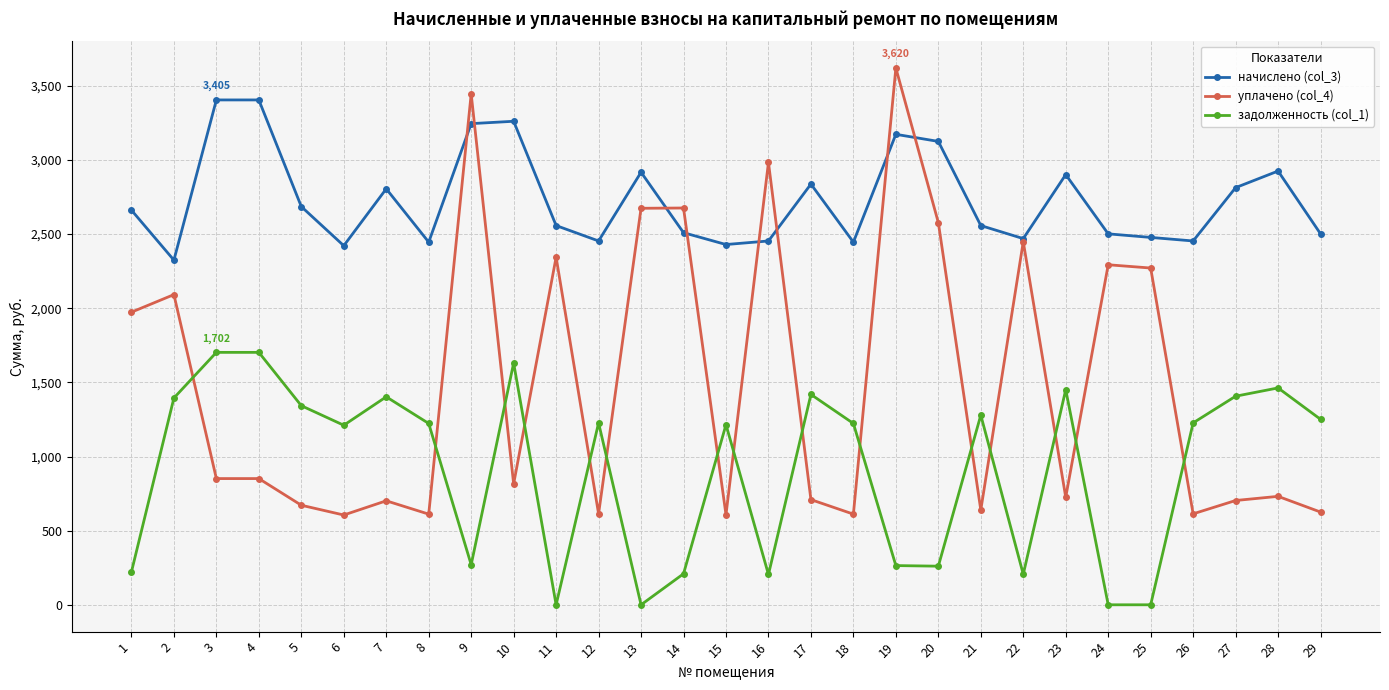

The value of задолженность (col_1) at 12 is 1226.8. True or false?

True